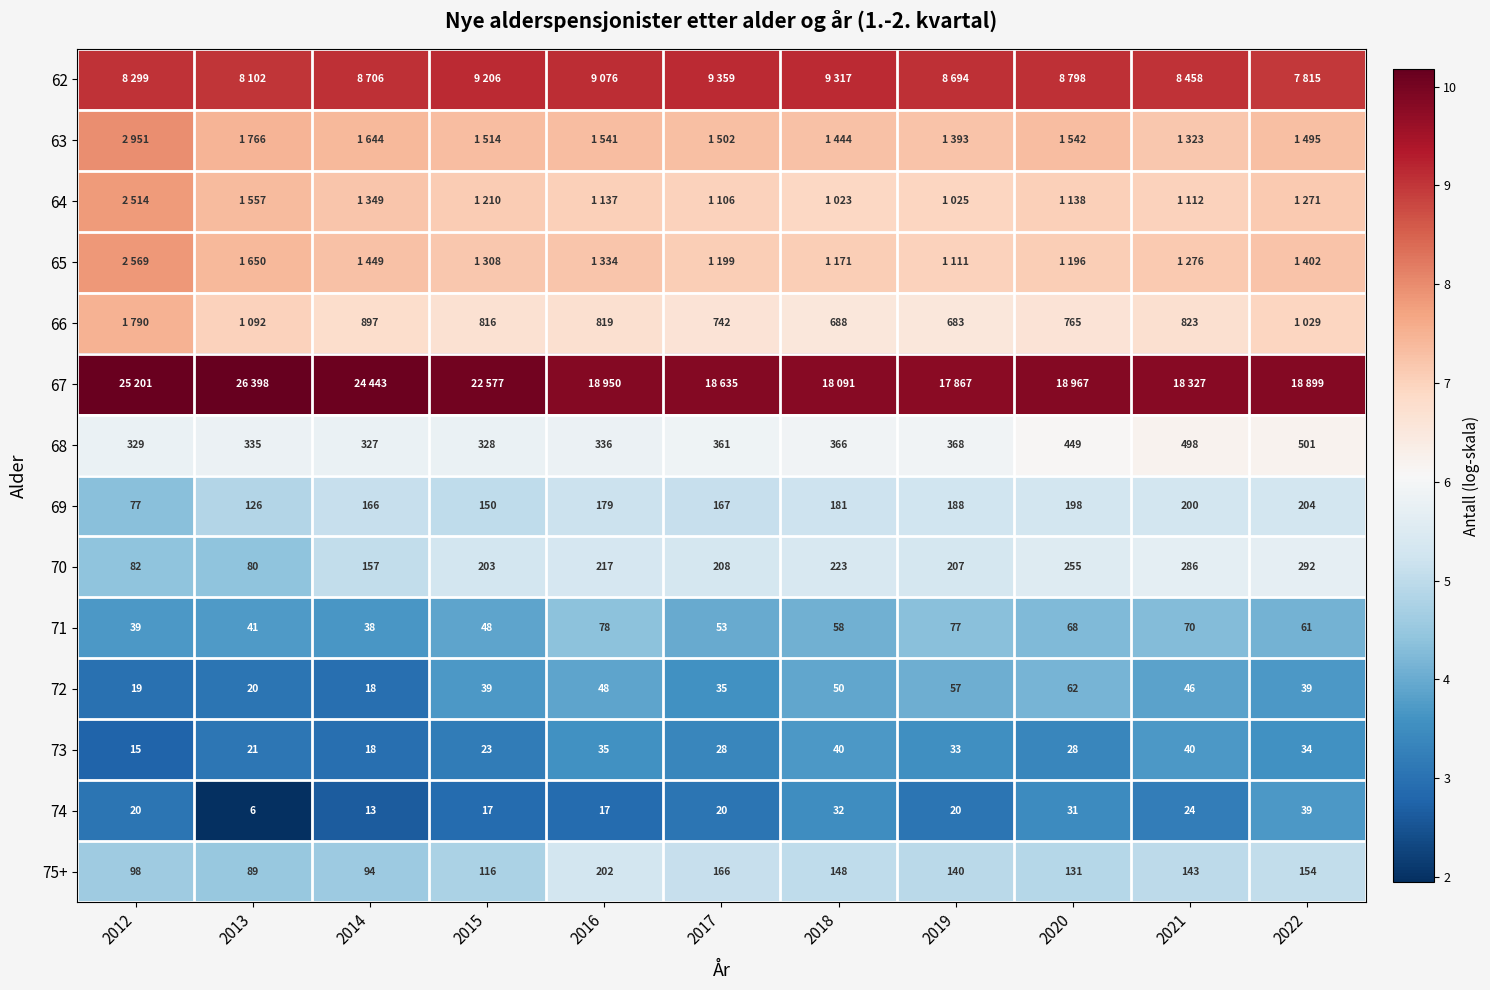

What is the approximate value of 75+ at 2018?

5.0